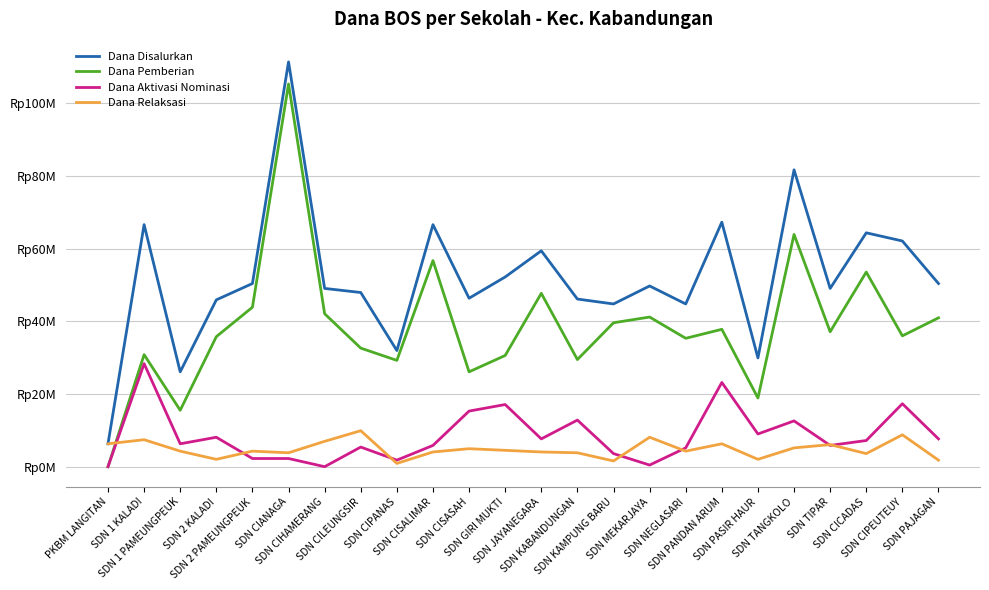

What are all the series names shown in the legend?

Dana Disalurkan, Dana Pemberian, Dana Aktivasi Nominasi, Dana Relaksasi